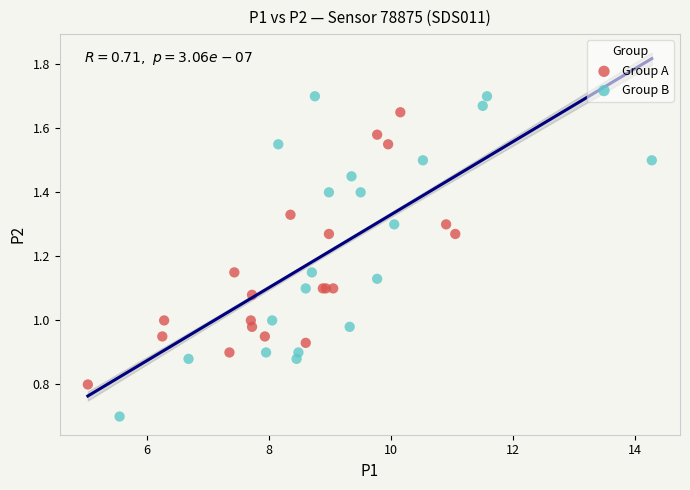

Which series contains the lowest Y value?

Group B